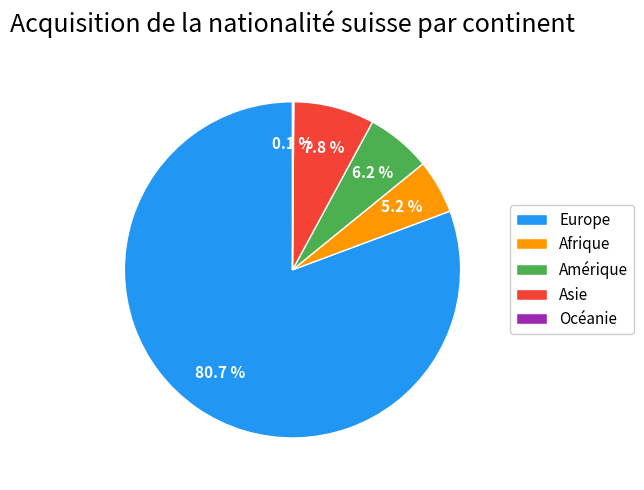

Which category has the biggest portion of the pie?

Europe